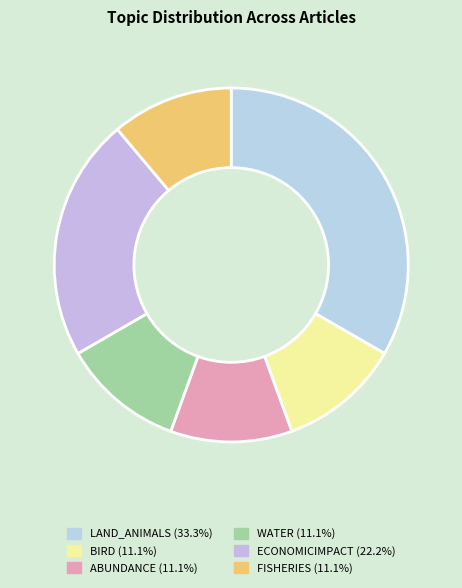

The WATER slice represents 11% of the pie. True or false?

True